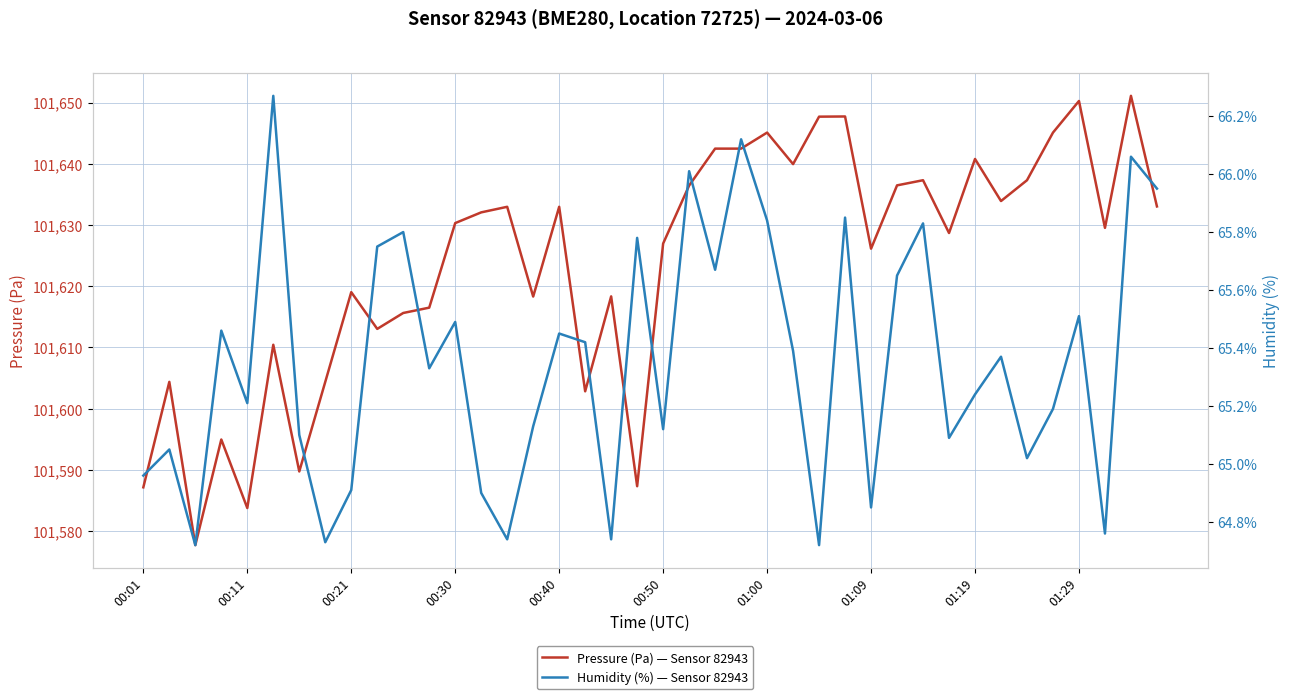

What is the sum of the Humidity (%) — Sensor 82943 values at 21 and 35?

131.2